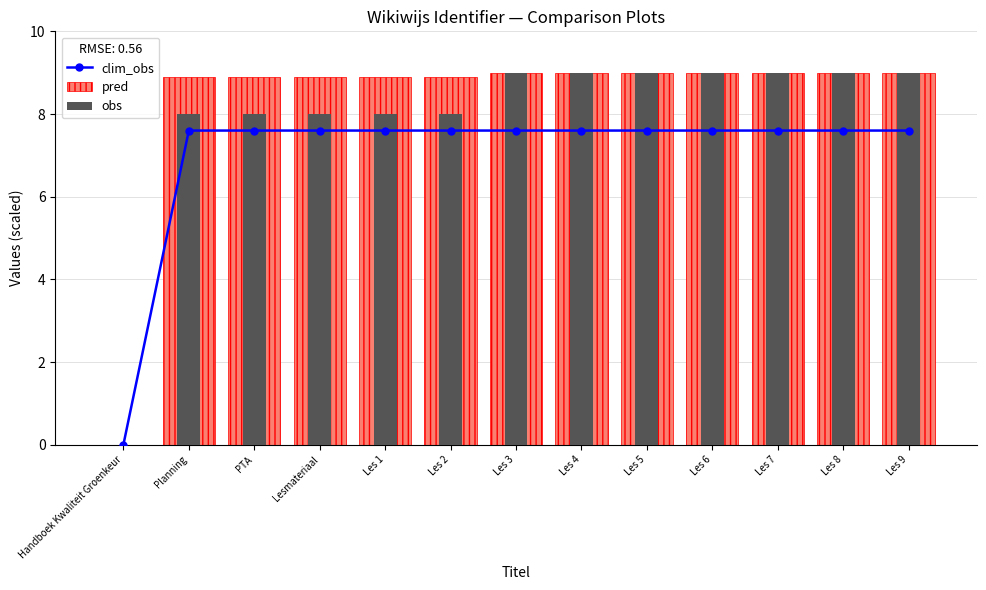

Count the number of categories in the chart.

13